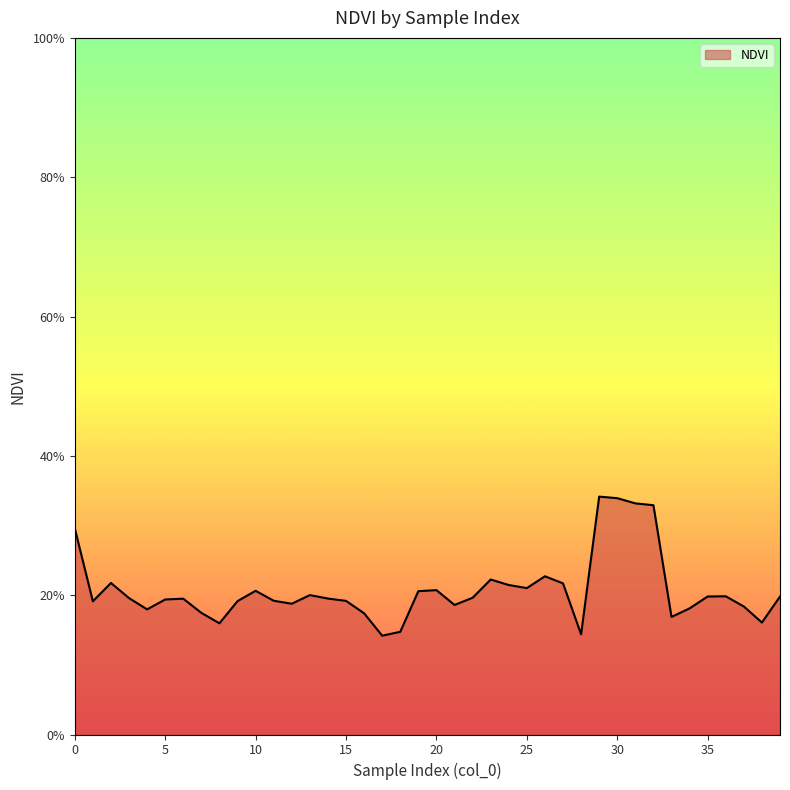

Which category has the highest value across all series?

29